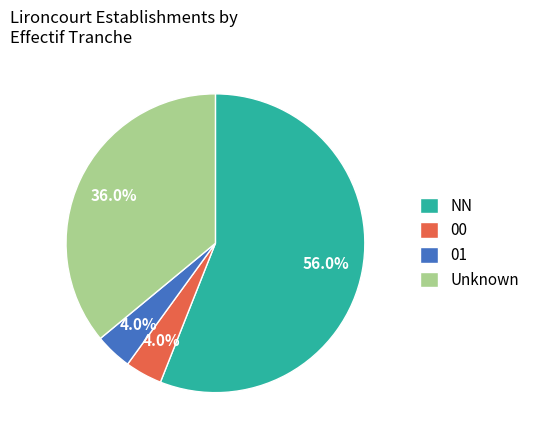

Approximately how many times larger is the value at 00 compared to 01?

1.0